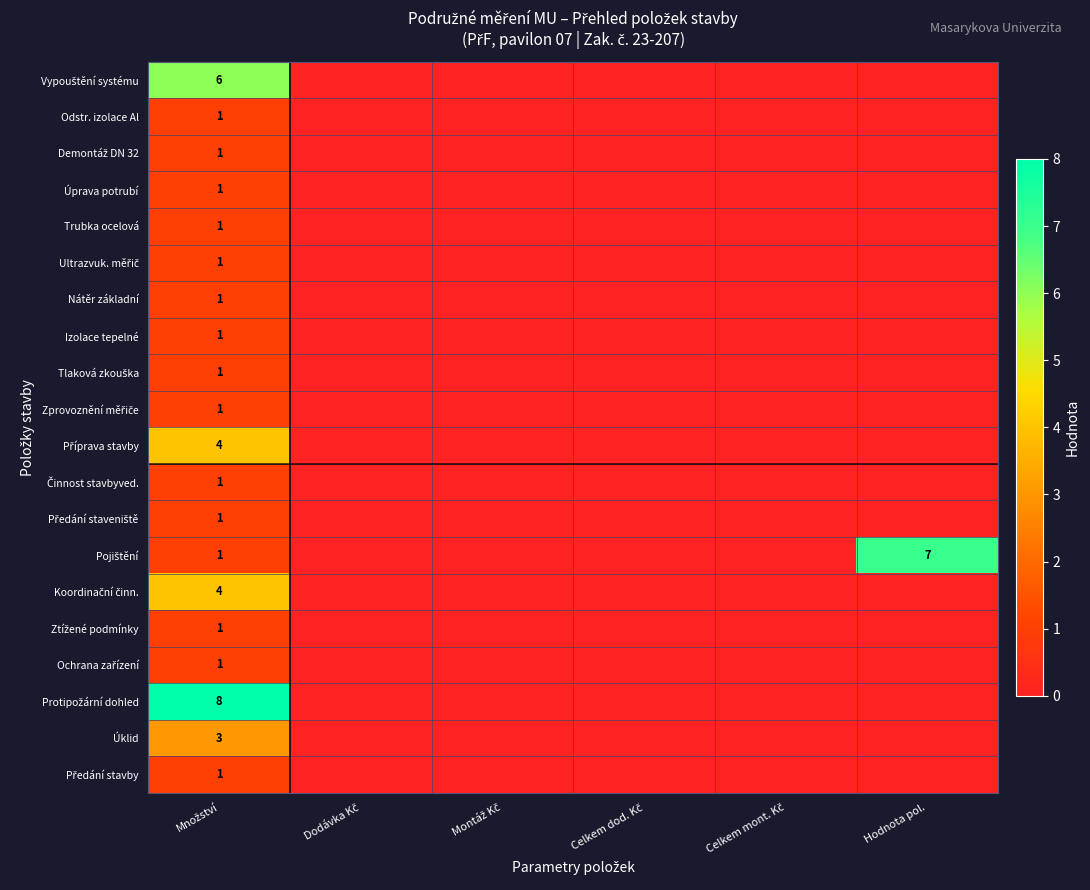

At which label is Ultrazvuk. měřič closest to 0?

Dodávka Kč